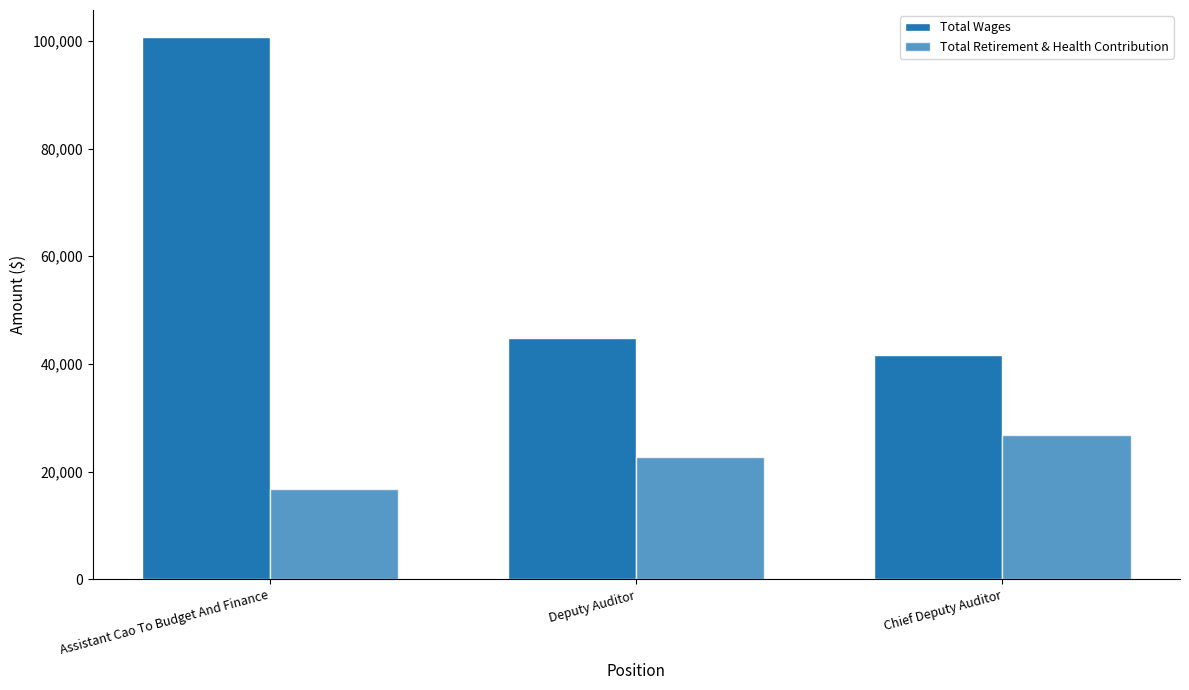

How many values in the Total Wages series are below 44803?

1